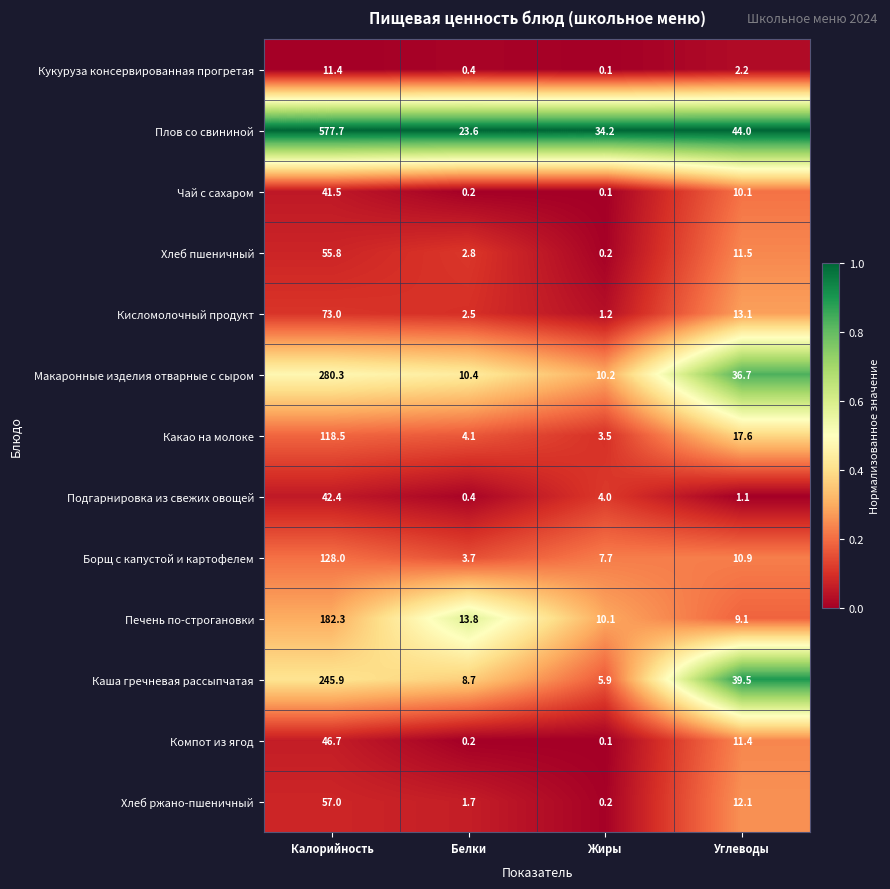

True or false: Чай с сахаром has a value of 2.5 at Углеводы.

False